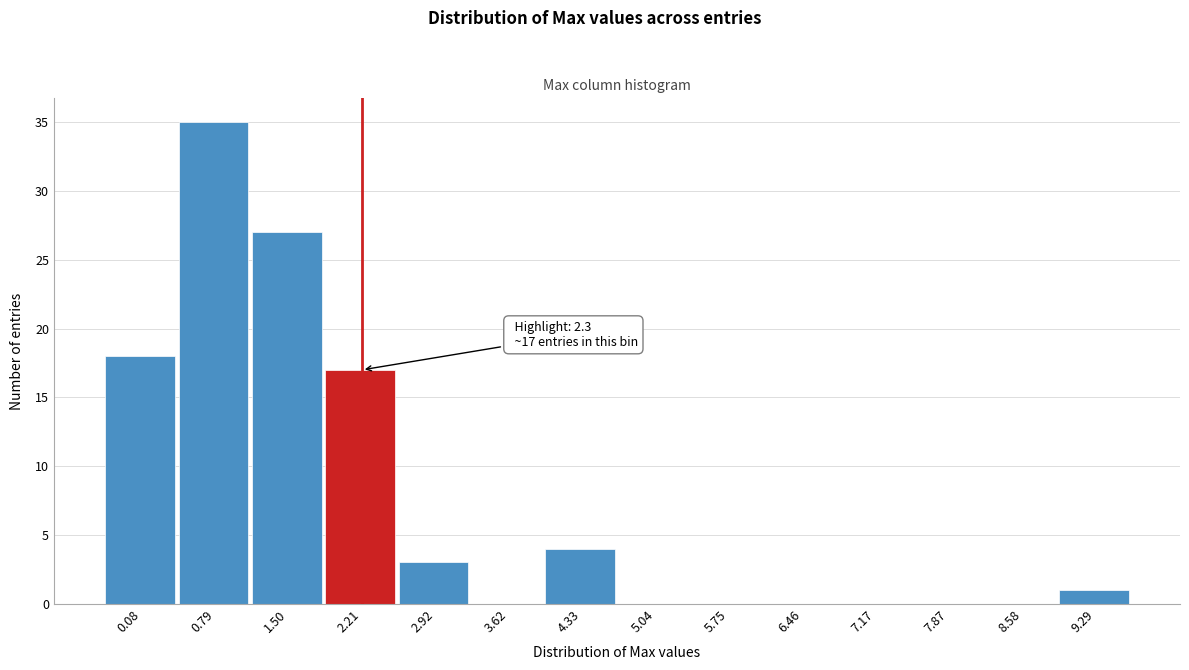

Reading left to right, transcribe all the data shown in this chart.

0.08=18	0.79=35	1.50=27	2.21=17	2.92=3	3.62=0	4.33=4	5.04=0	5.75=0	6.46=0	7.17=0	7.87=0	8.58=0	9.29=1